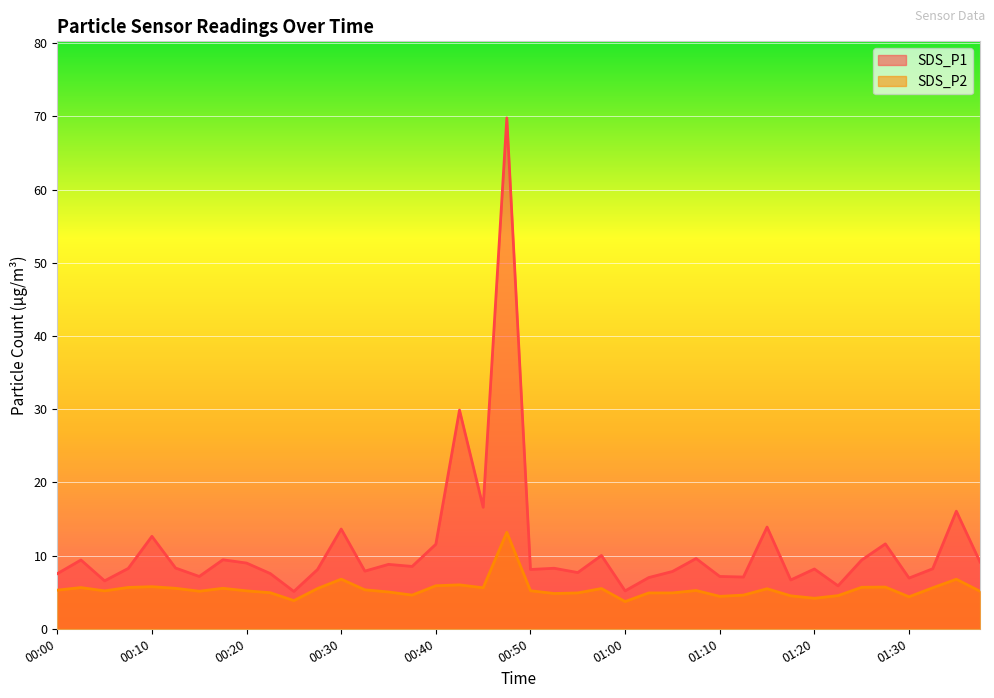

What is the total value across all series at 01:10?

11.6